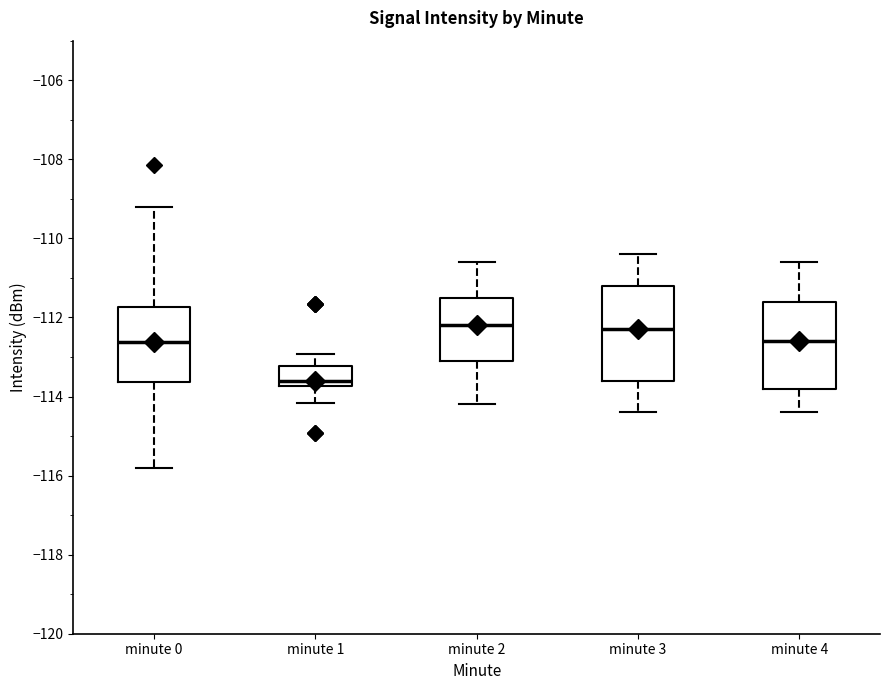

Reading left to right, read every box against the y-axis: the position of its median line, the range the box covers, and the ends of its whiskers. The values are not printed on the chart, so give them approximately, as read against the axis.

minute 0: median -112.6, box -113.6 to -111.8, whiskers -115.8 to -109.2
minute 1: median -113.6, box -113.8 to -113.2, whiskers -114.2 to -113.0
minute 2: median -112.2, box -113.0 to -111.4, whiskers -114.2 to -110.6
minute 3: median -112.2, box -113.6 to -111.2, whiskers -114.4 to -110.4
minute 4: median -112.6, box -113.8 to -111.6, whiskers -114.4 to -110.6